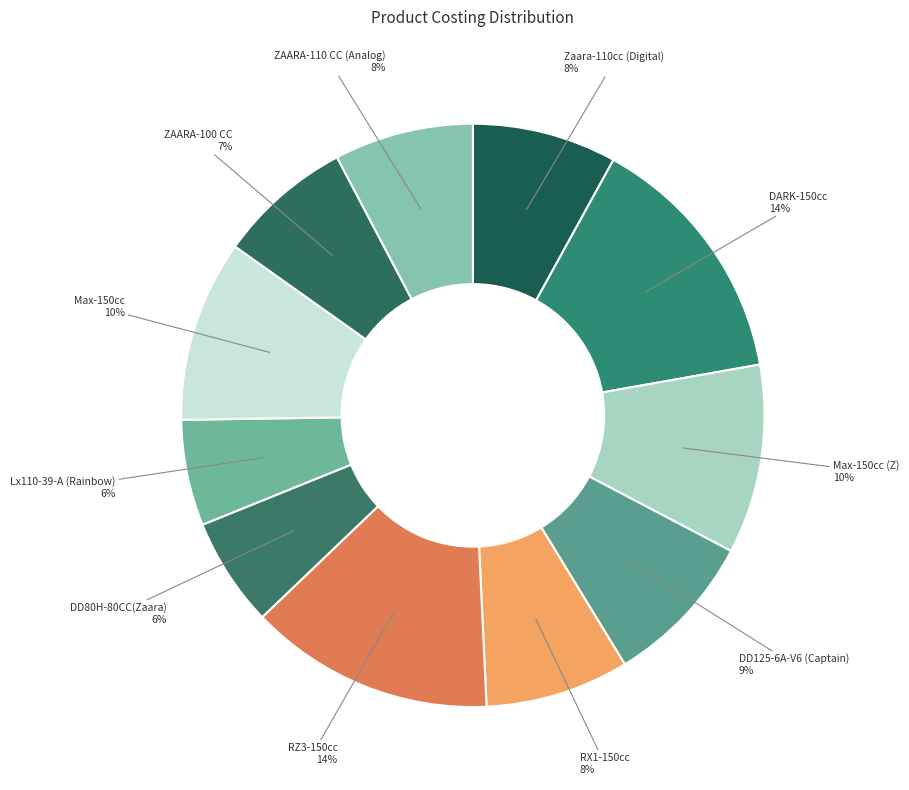

Is there a majority slice in this chart?

No